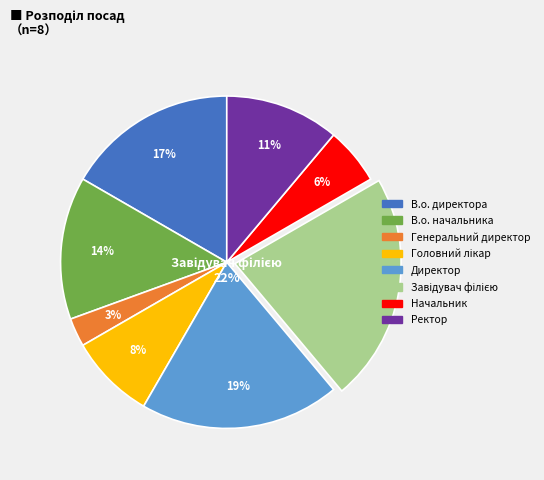

Does Директор represent more than half of the total?

No